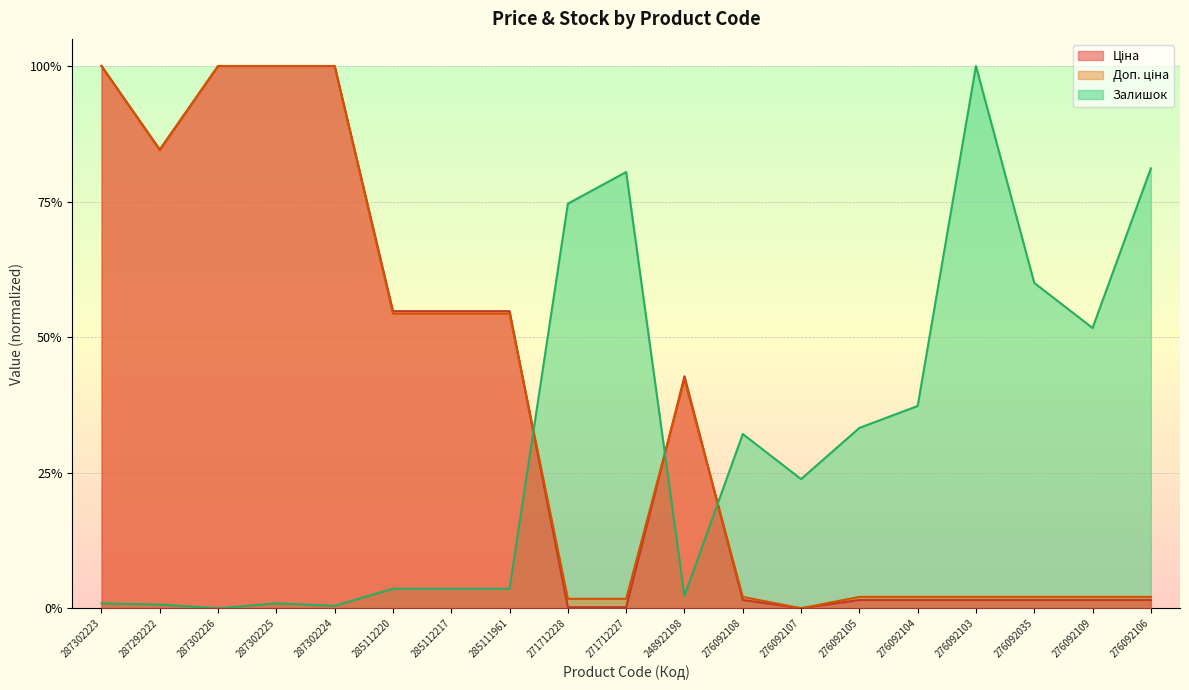

What is the difference between the highest and lowest values at 276092106?

0.8